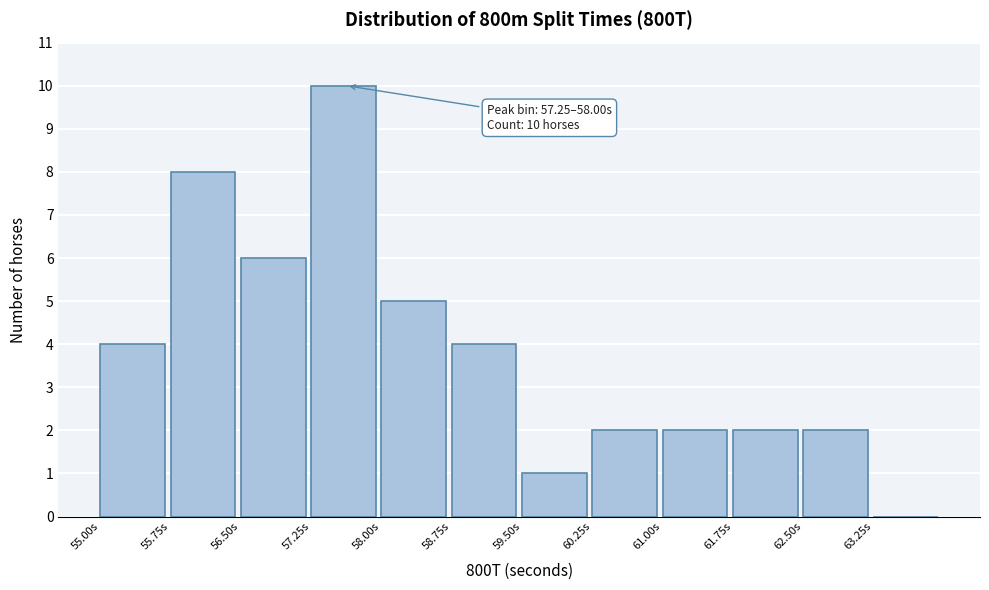

Over which range of the x-axis is the bar tallest?

57.25 to 58.00